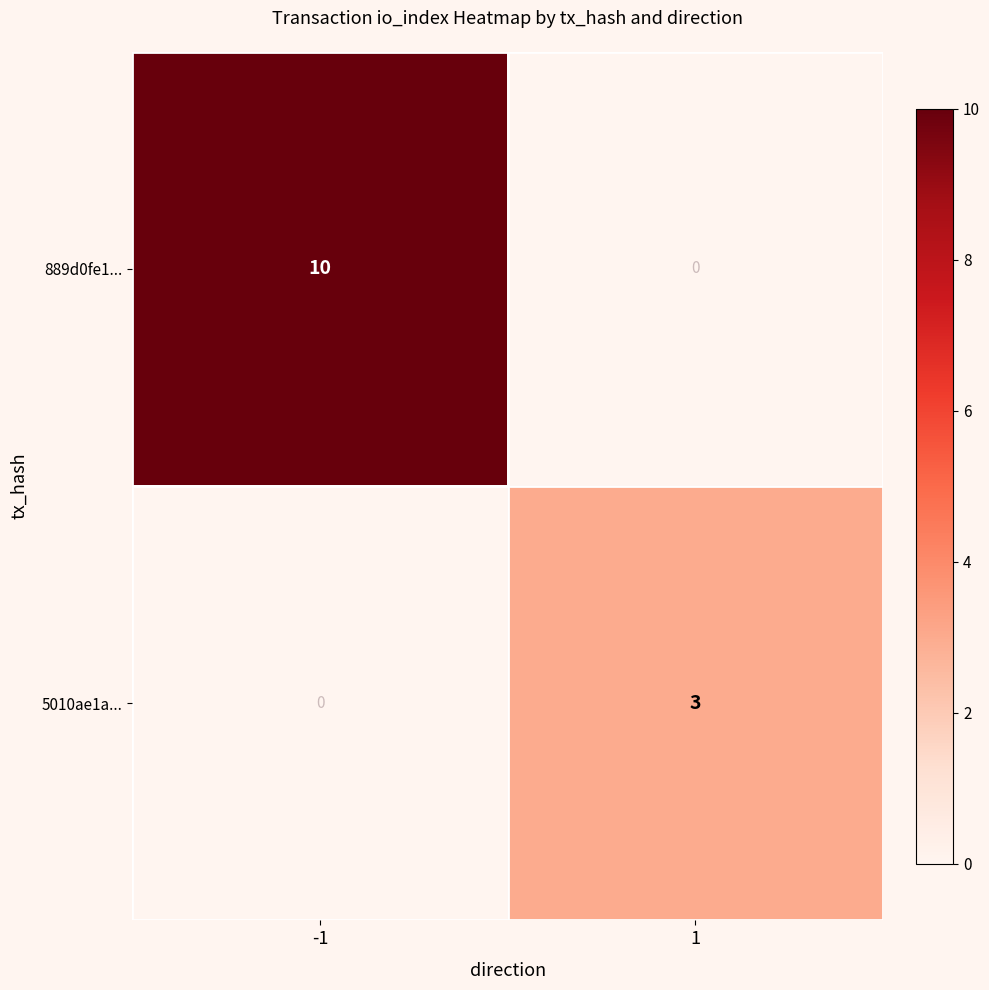

Which series has the widest spread of values?

889d0fe1...